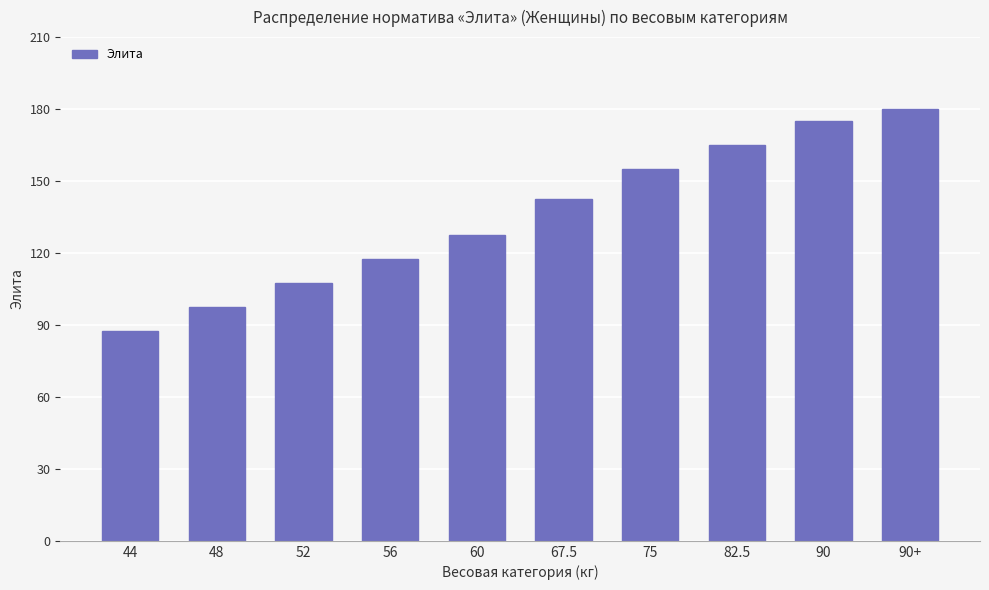

What is the ratio of the value at 44 to the value at 60?

0.7